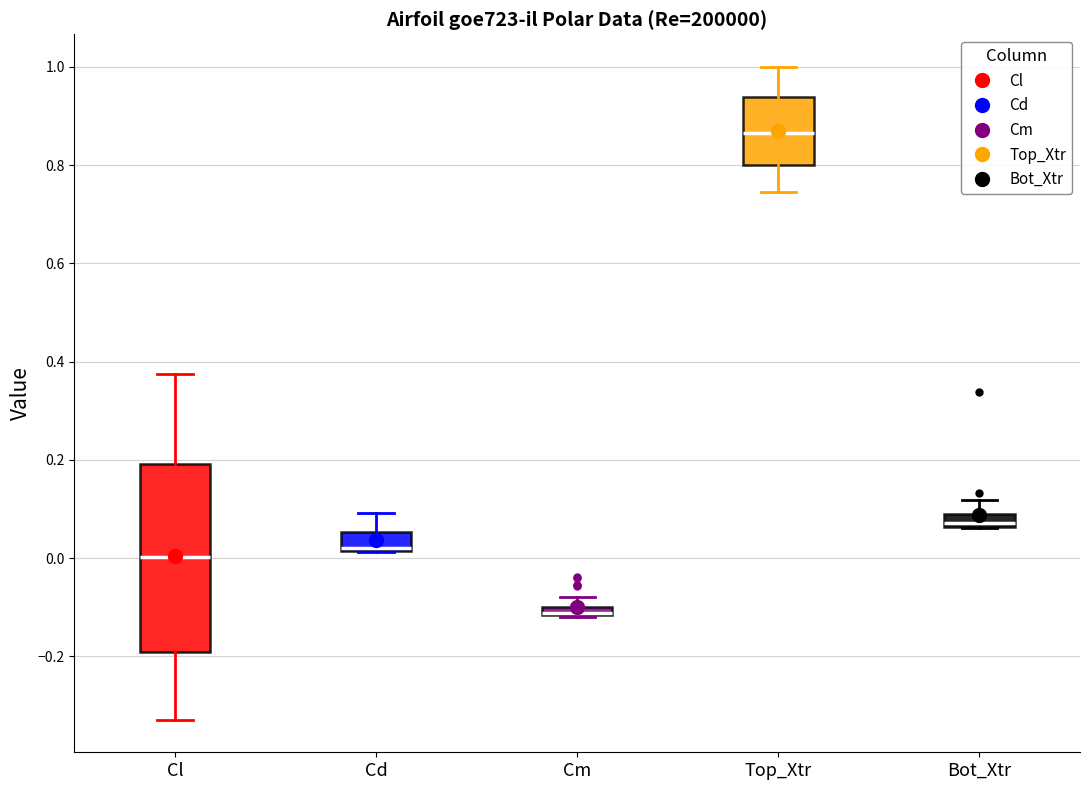

Where is the lower edge of the box for Cm on the y-axis? The values are not printed on the chart, so give them approximately, as read against the axis.

-0.12